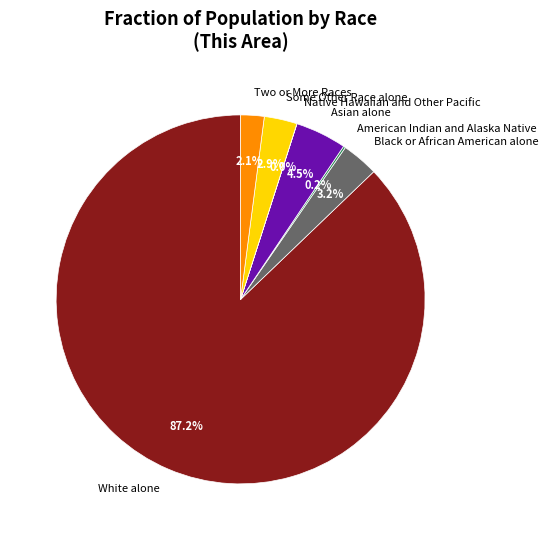

Does any single category account for the majority?

Yes